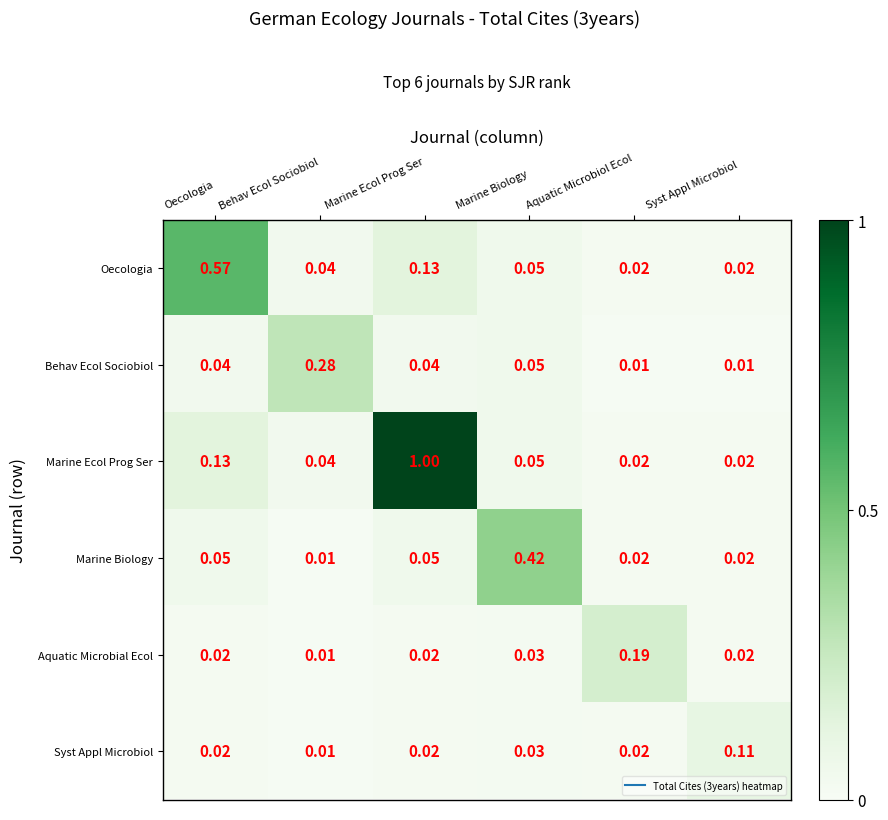

Which series changed the most between Aquatic Microbiol Ecol and Syst Appl Microbiol?

Aquatic Microbial Ecol